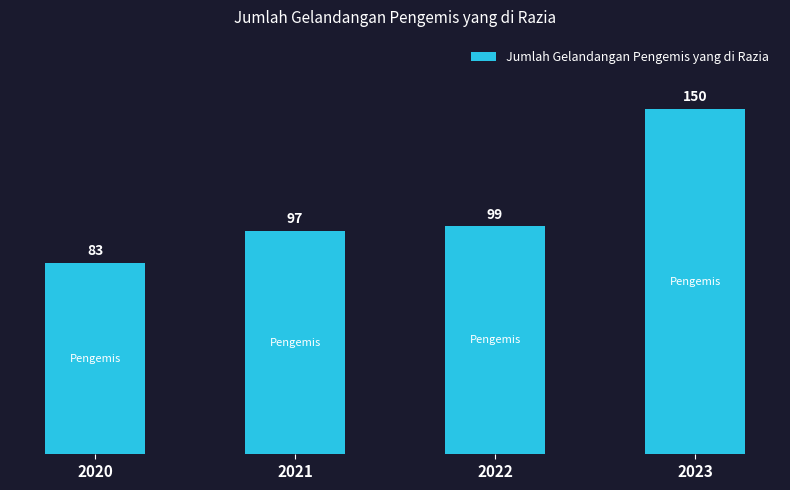

Rank the categories by value from lowest to highest.

2020, 2021, 2022, 2023